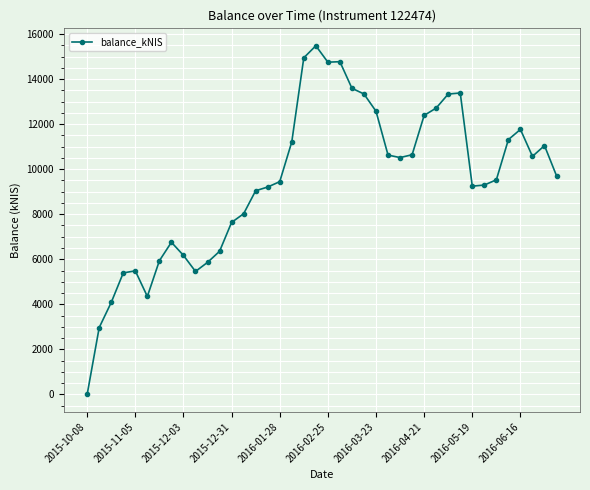

True or false: there are more than 0 points higher than both neighbors.

True